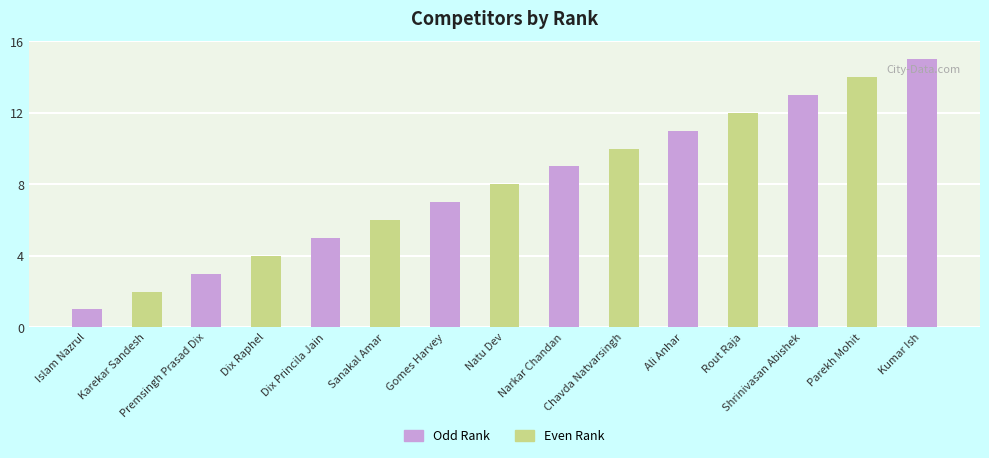

What is the difference between the values at Kumar Ish and Premsingh Prasad Dix?

12